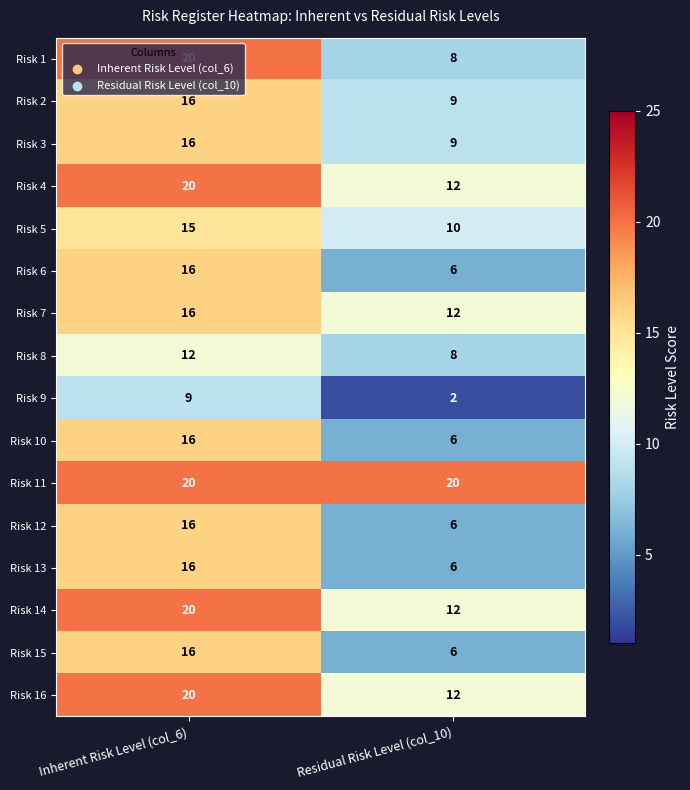

What is the average value of the Risk 7 series?

14